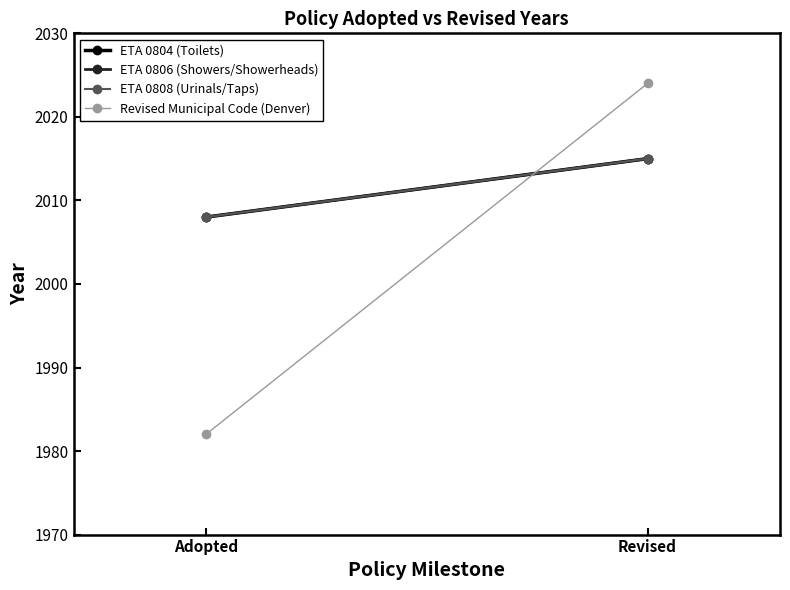

Read the ETA 0808 (Urinals/Taps) value at Adopted.

2008